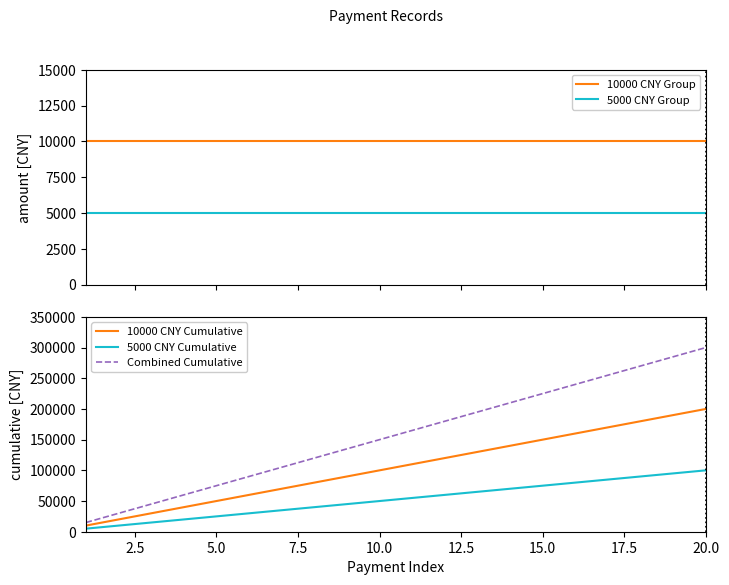

The value of 5000 CNY Cumulative at 10.0 is 34638. True or false?

False